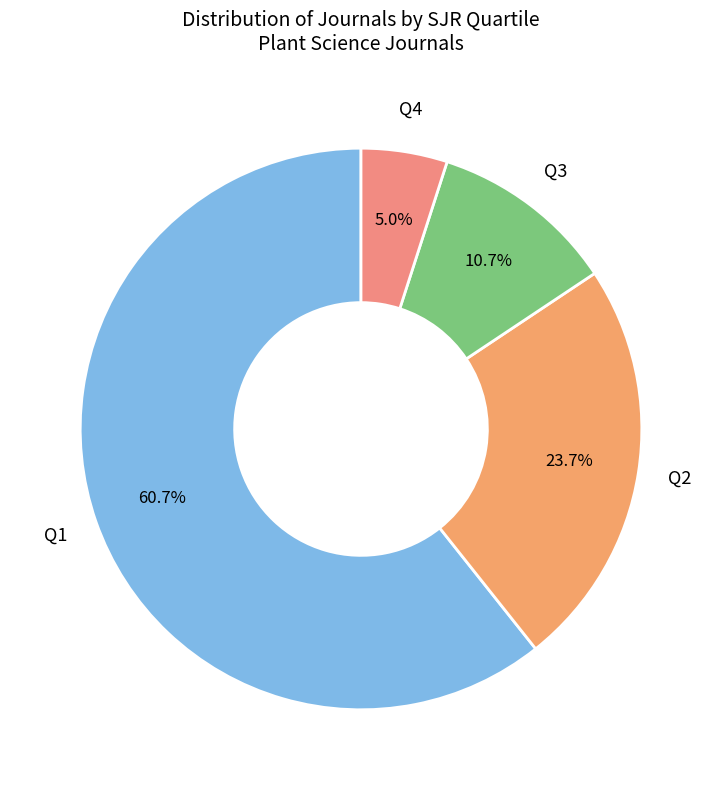

To the nearest percent, what is the difference between the Q2 and Q4 slice percentages?

19%